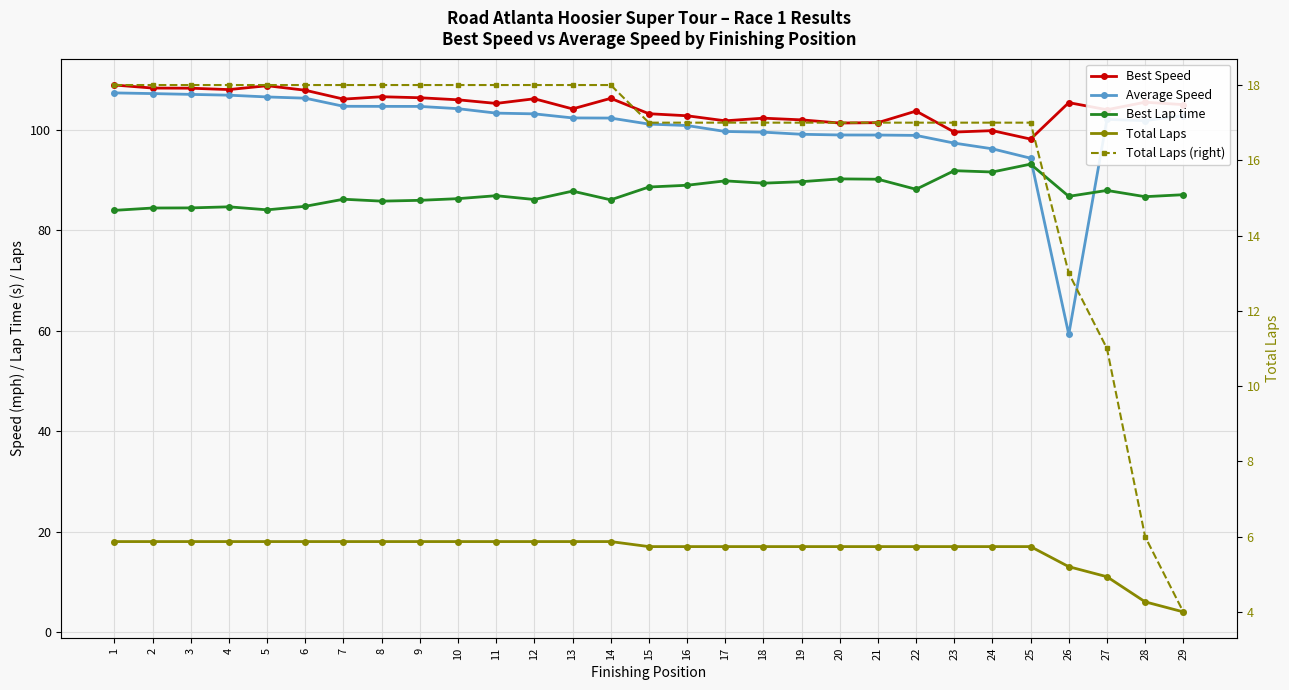

What is the difference between the Total Laps values at 18 and 14?

1.0